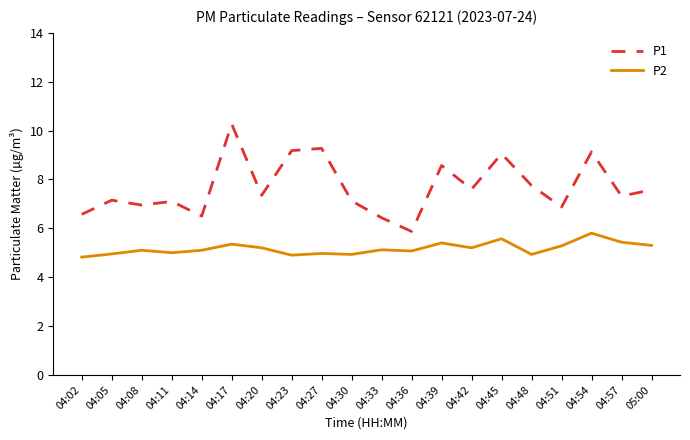

True or false: P1 has more than 2 points higher than both neighbors.

True